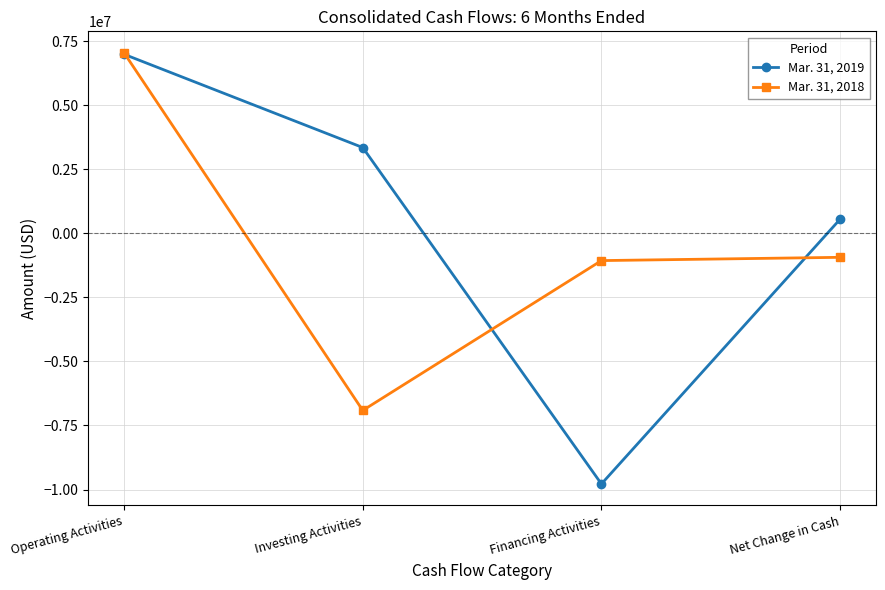

In Mar. 31, 2019, how many points are lower than both neighbors (excluding endpoints)?

1